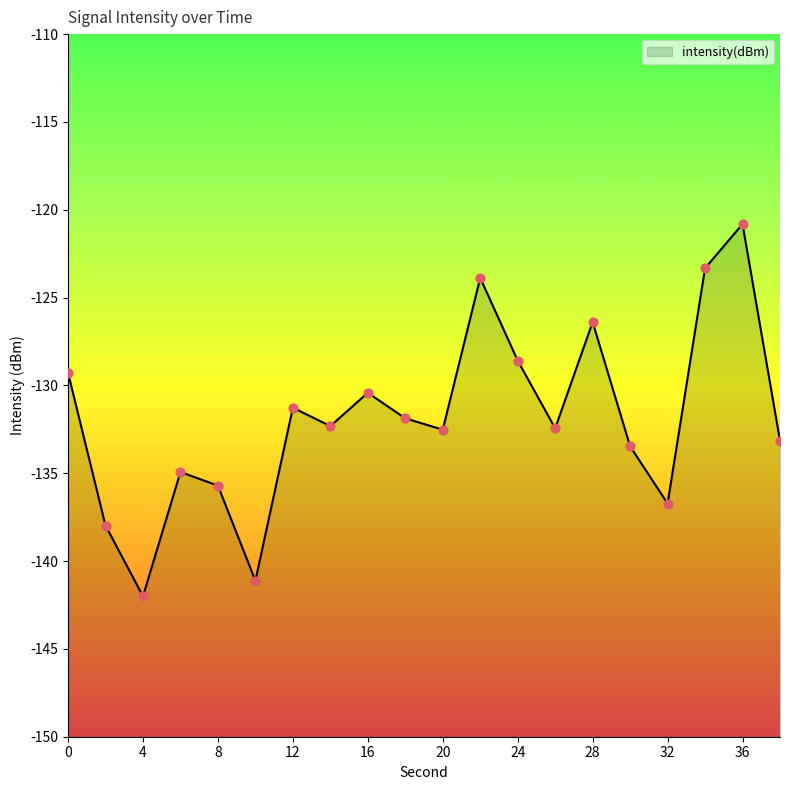

What is the change in value from 22 to 24?

-4.7